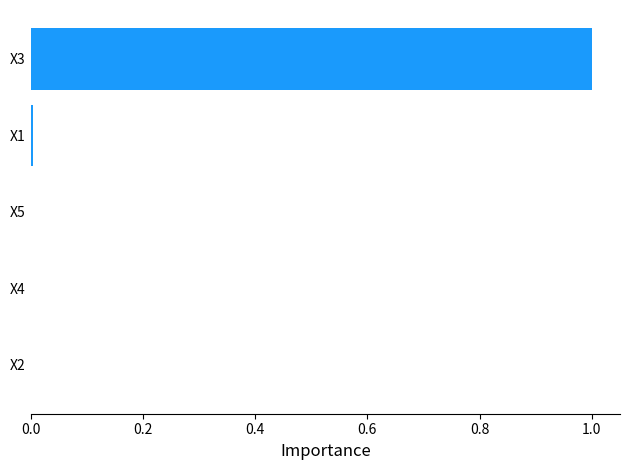

What is the greatest value displayed?

1.0